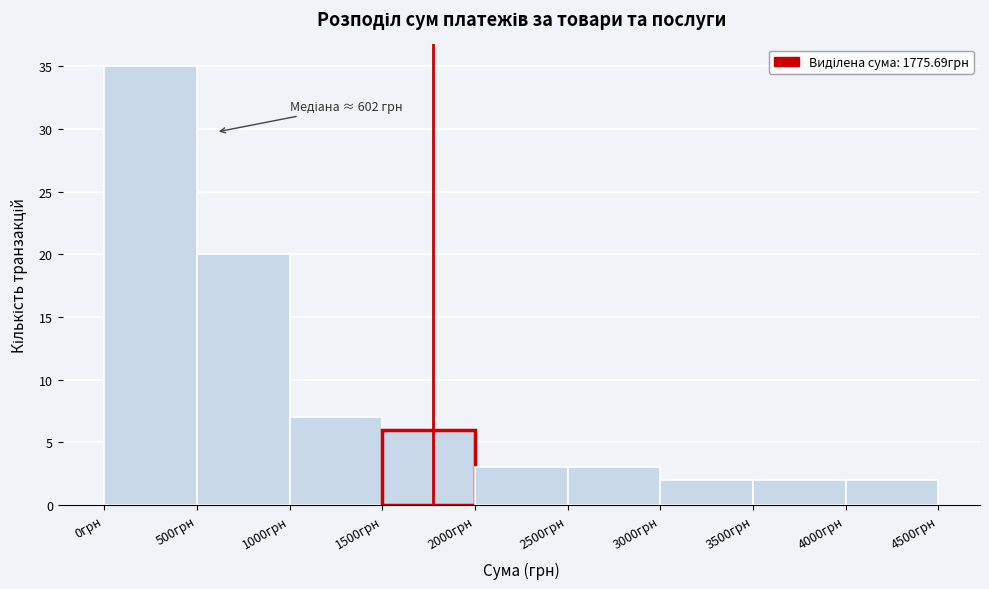

Over which range of the x-axis is the bar tallest?

0 to 500